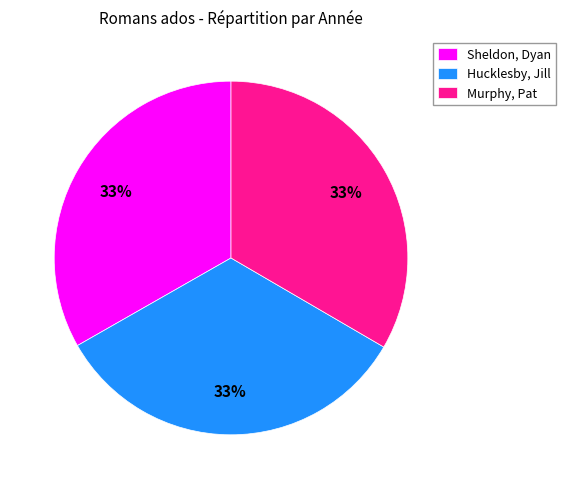

Is it true that Sheldon, Dyan is 42% of the pie?

False